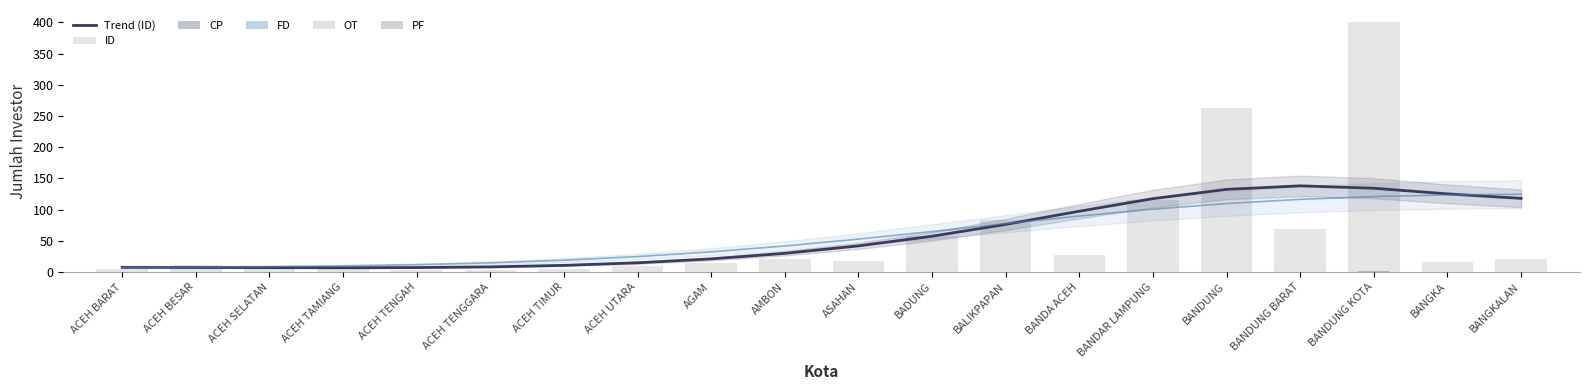

The PF series shows 0.0 at AMBON. True or false?

True